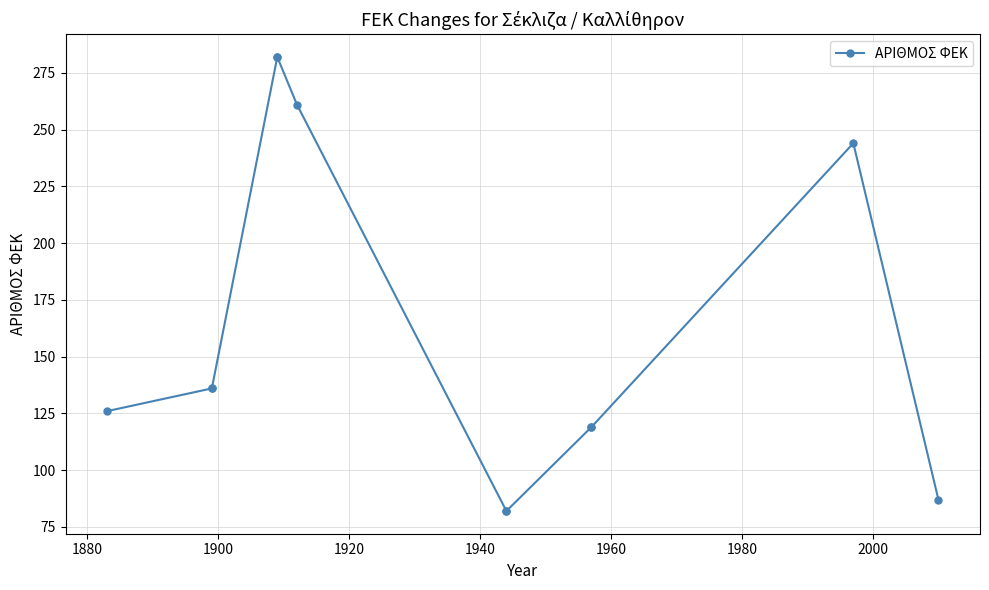

Is this an area chart (filled region under the line)?

No